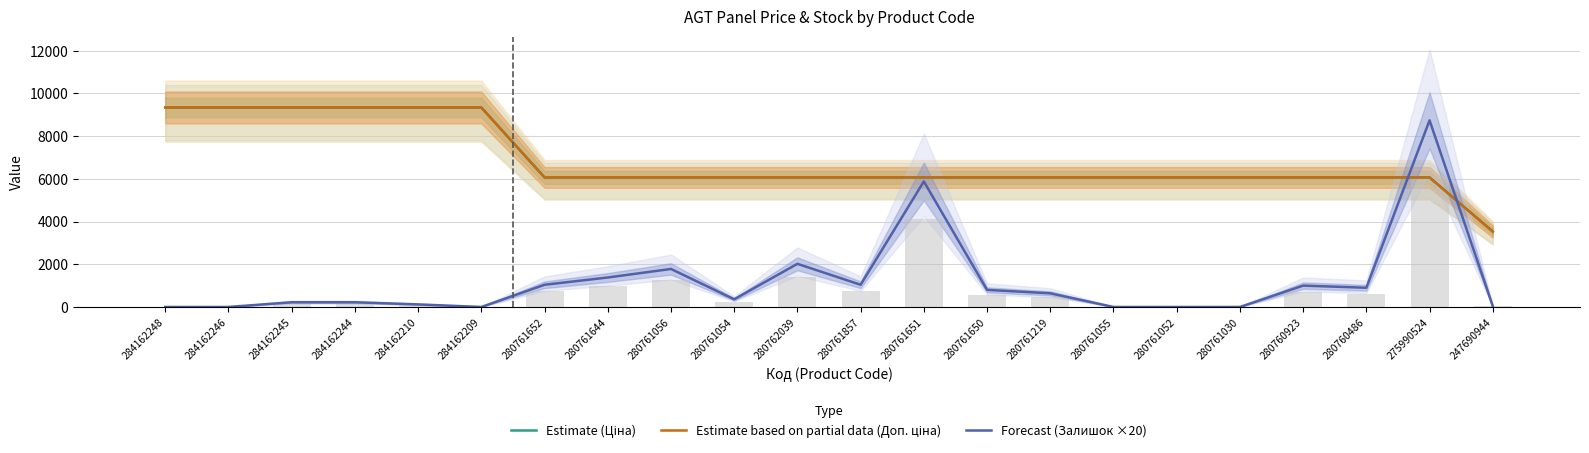

True or false: Forecast (Залишок ×20) has a value of 220.0 at 284162245.

True